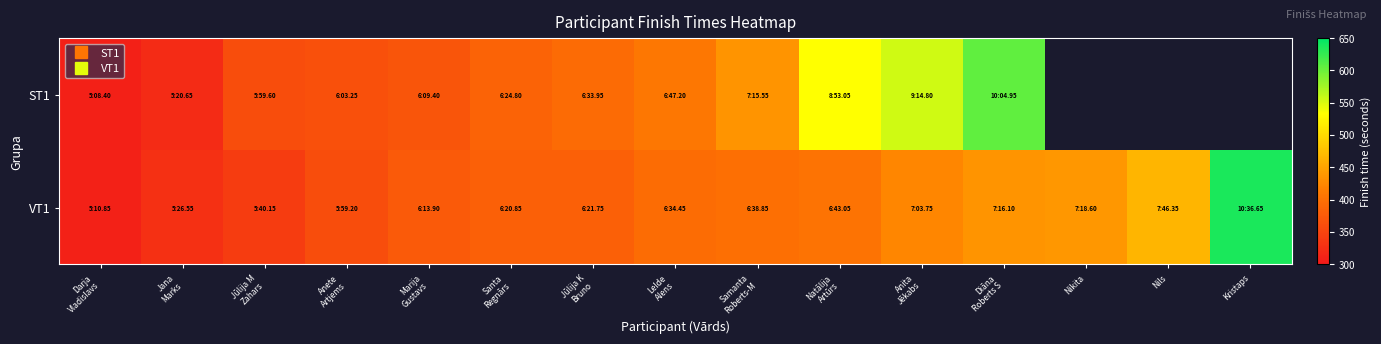

Which series has the largest total across all categories?

VT1